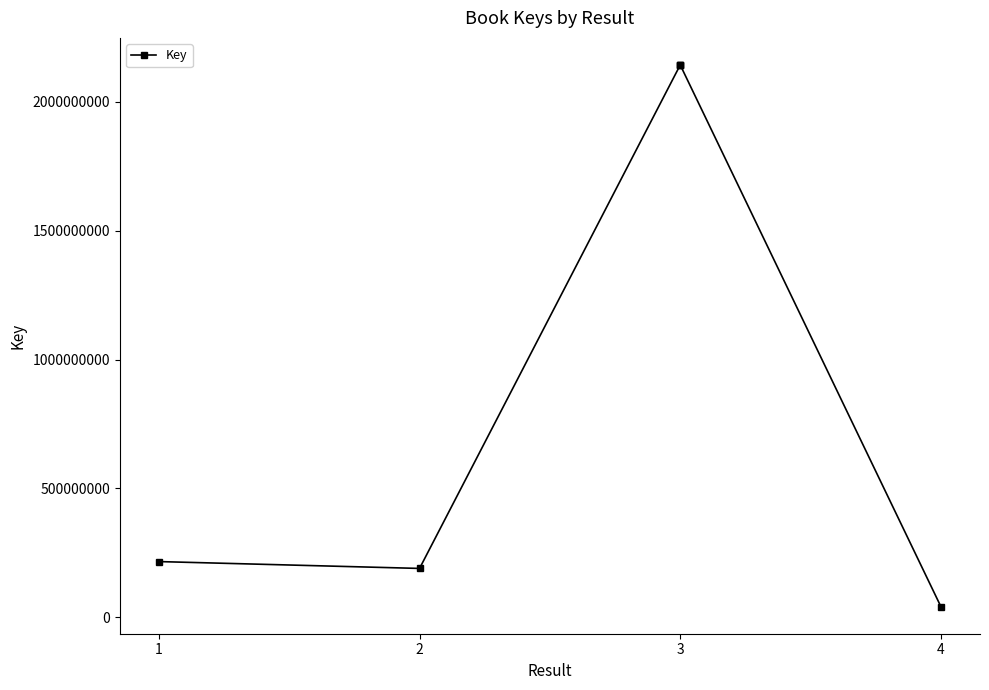

What is the difference between the second highest and second lowest values?

1952606737